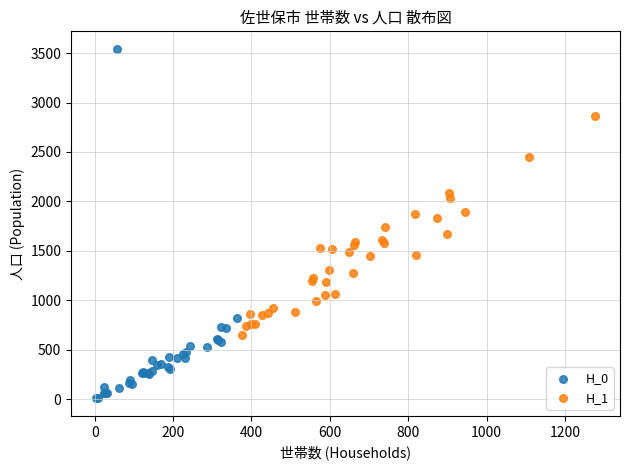

Which series reaches the maximum Y coordinate?

H_0